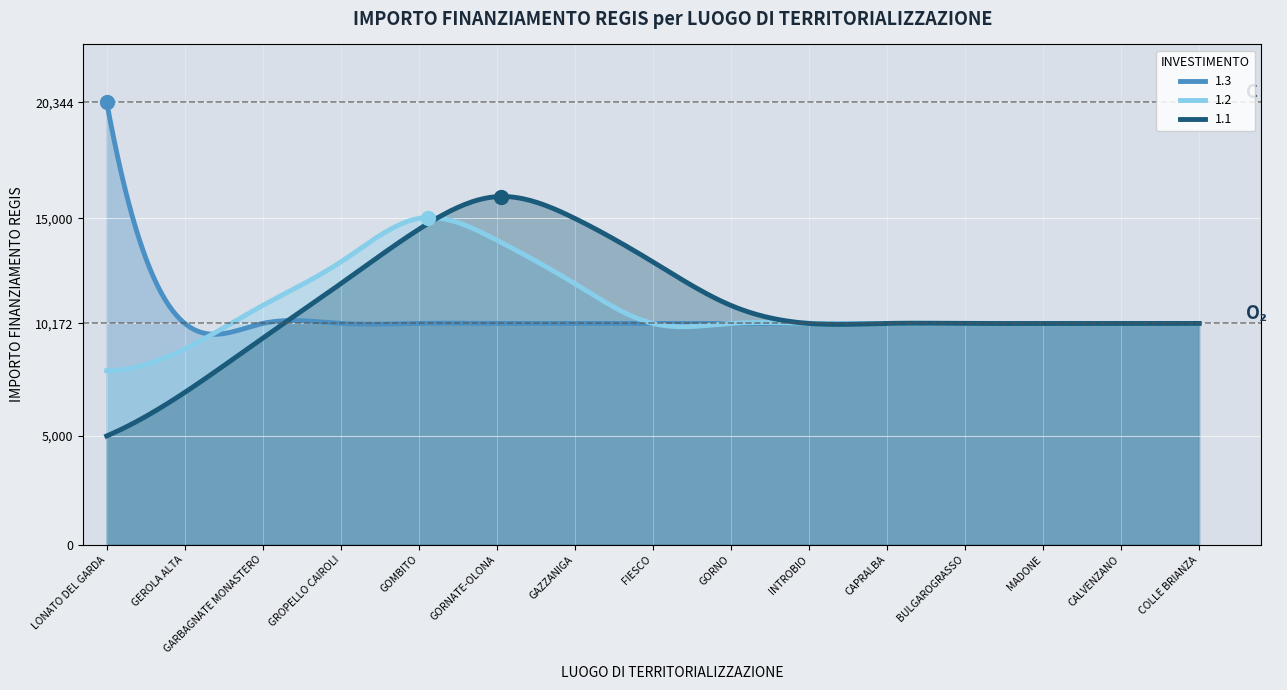

Reading right to left, list all the values displayed in this chart.

1.3: 10172	10172	10172	10172	10172	10172	10172	10172	10172	10172	10172	10172	10172	10172	20344
1.2: 10172	10172	10172	10172	10172	10172	10172	10172	12000	14000	15000	13000	11000	9000	8000
1.1: 10172	10172	10172	10172	10172	10172	11000	13000	15000	16000	14500	12000	9500	7000	5000